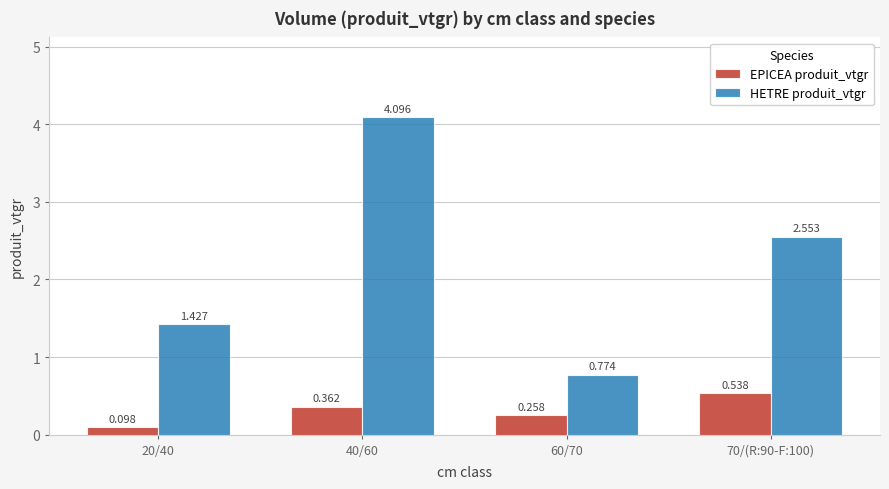

Count the number of categories in the chart.

4